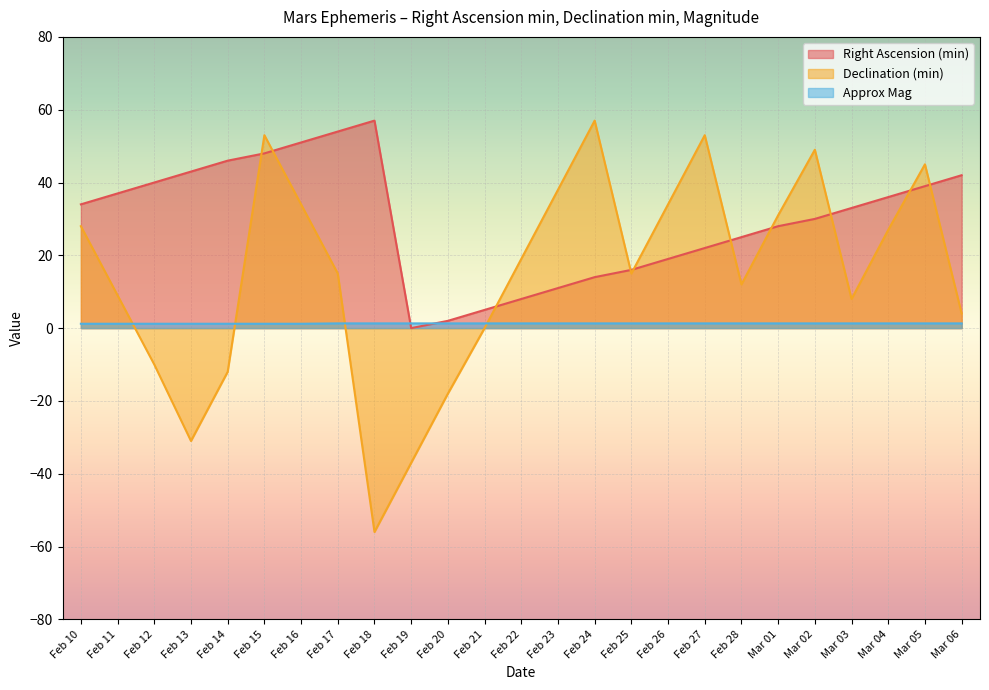

True or false: Right Ascension (min) has a value of 9.5 at Feb 28.

False